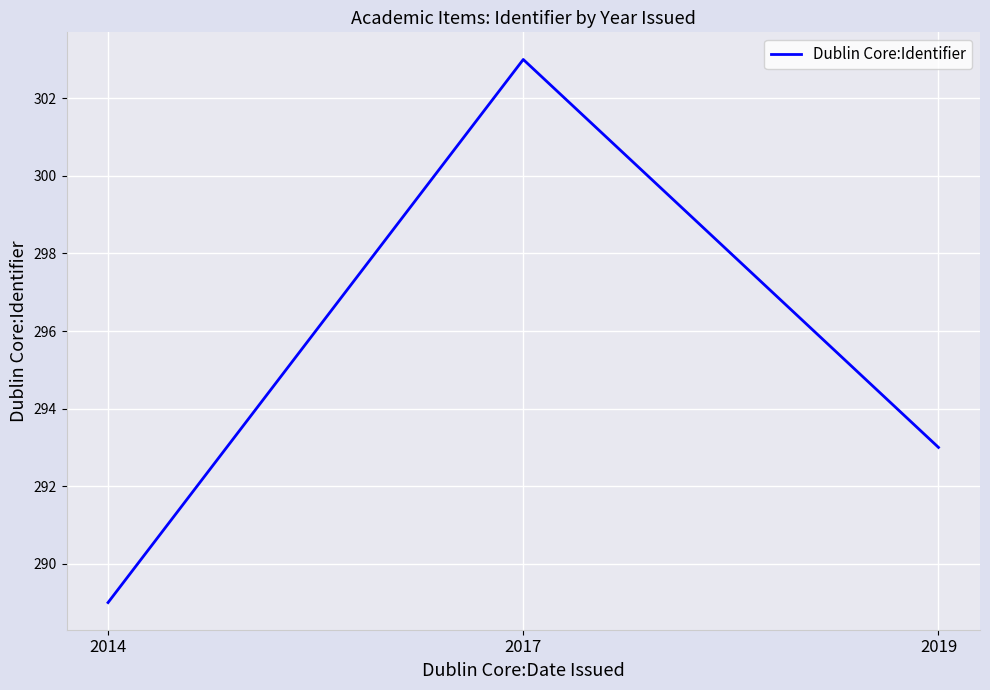

At which label does the data first exceed 293?

2017